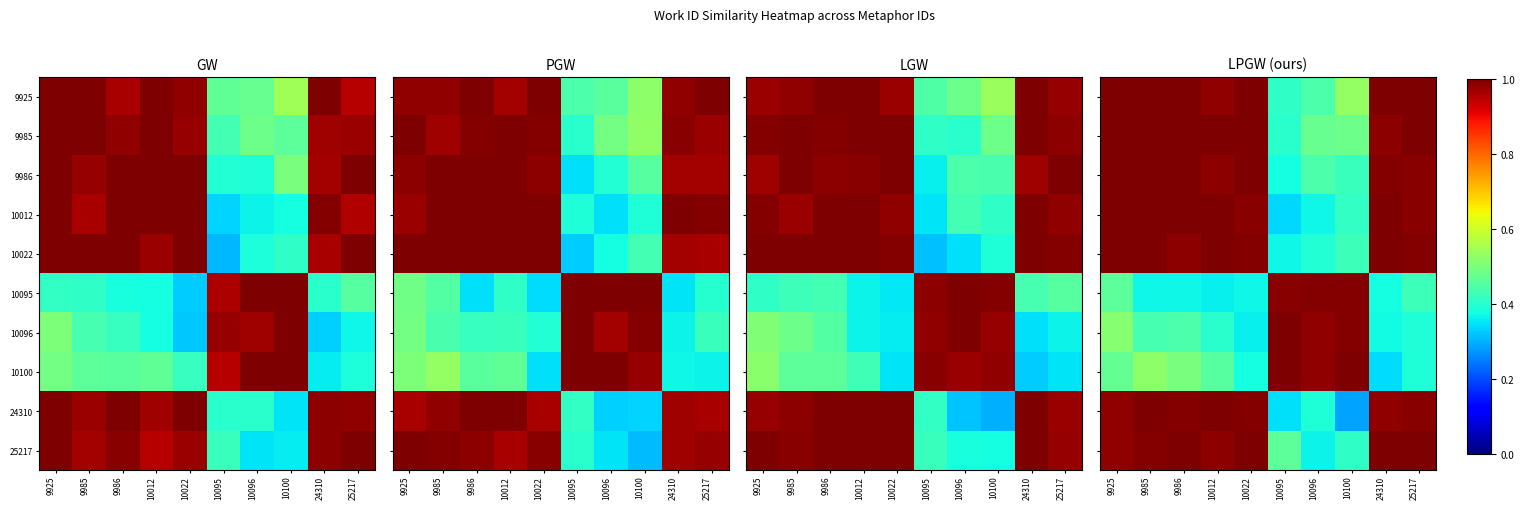

The value of 9985 at 25217 is 1.4. True or false?

False